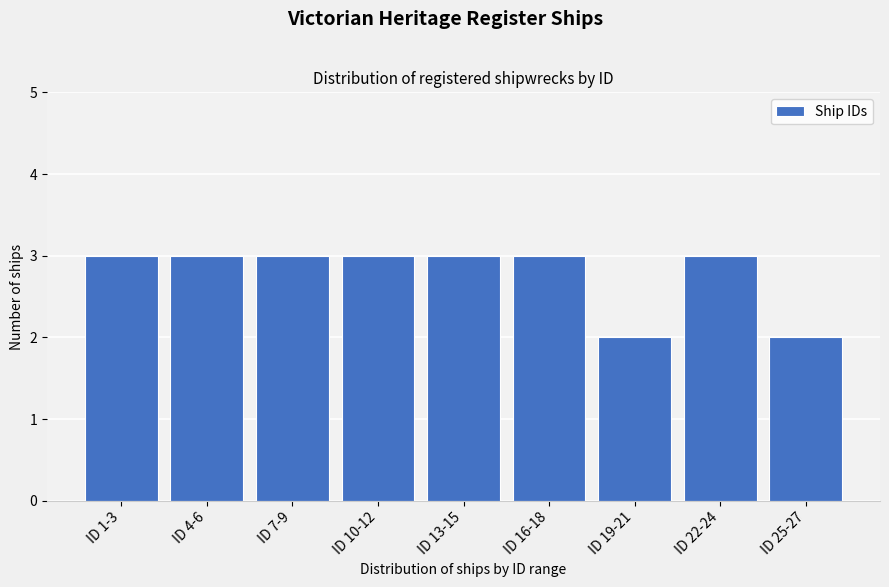

Reading left to right, what are all the values shown in this chart?

3	3	3	3	3	3	2	3	2